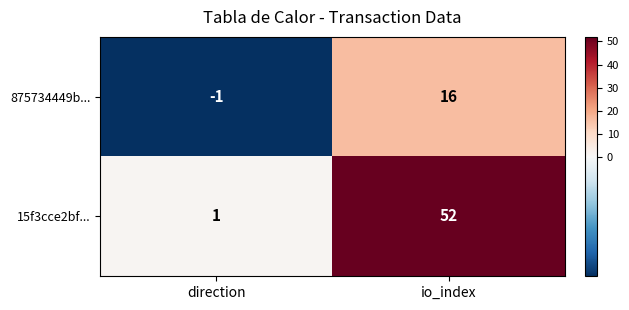

Is it true that 15f3cce2bf... equals 52 at io_index?

True